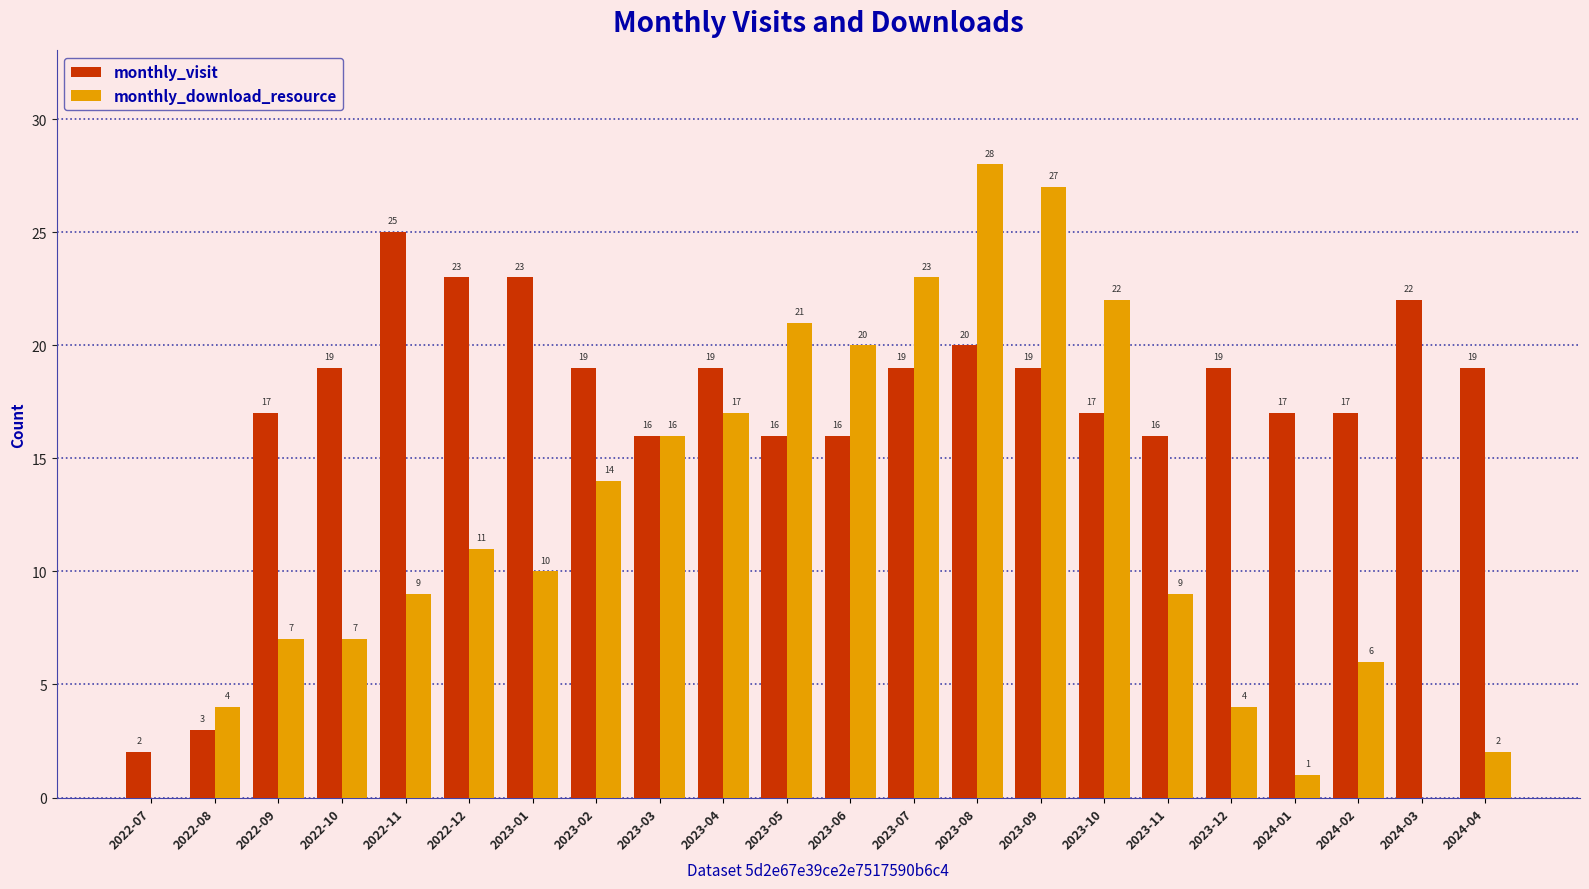

The monthly_visit series shows 33 at 2023-02. True or false?

False